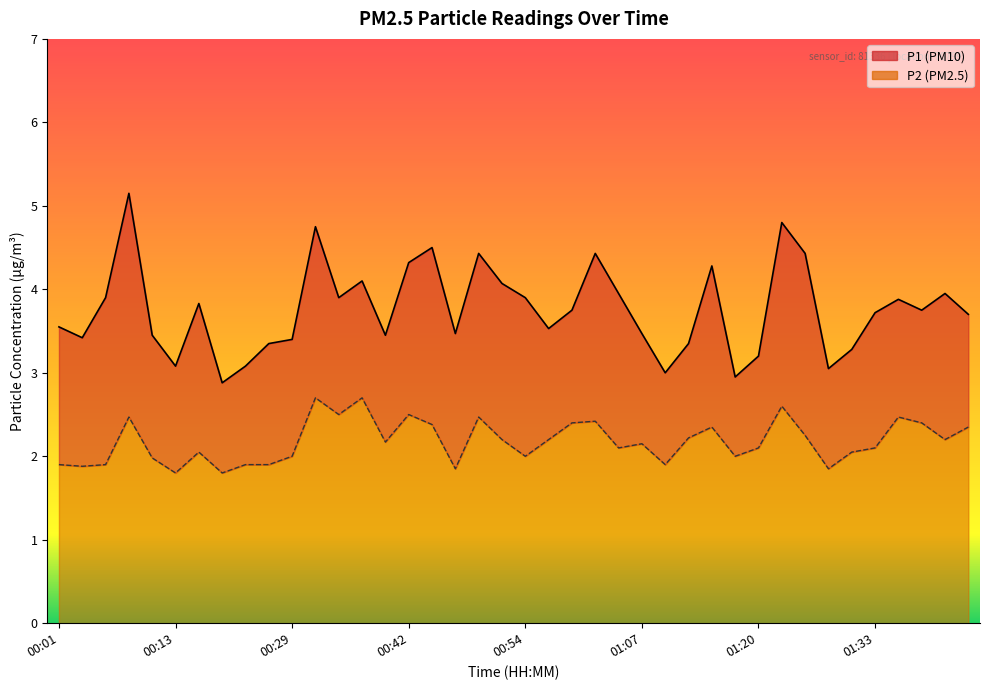

At which category is the sum across all series the highest?

00:08